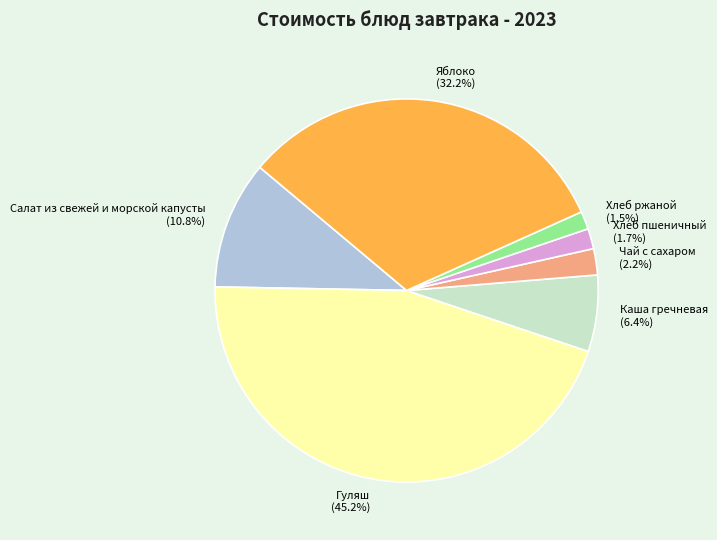

Combined, what portion of the pie is Яблоко and Чай с сахаром?

34.4%